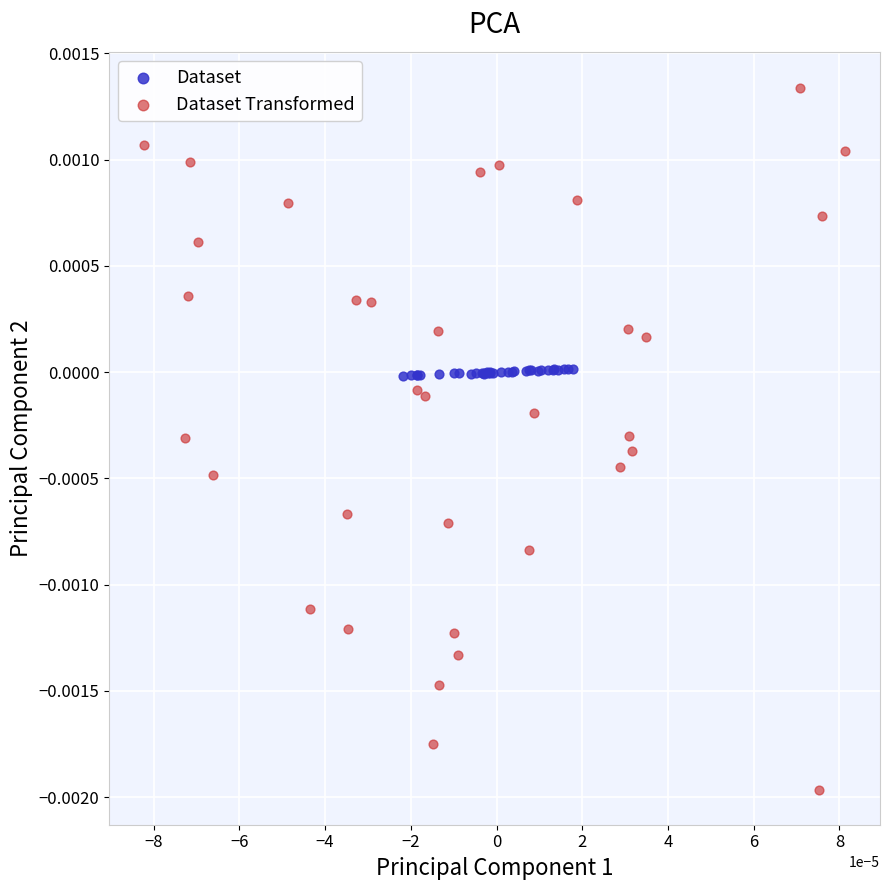

Which series has the largest Y range (max minus min)?

Dataset Transformed